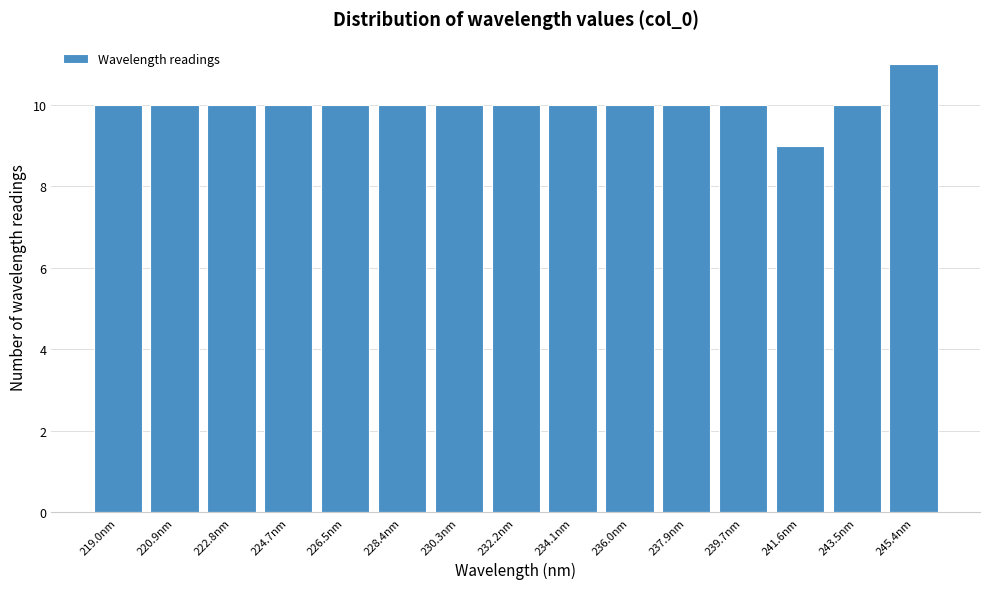

Reading left to right, list every bar in this chart as the range it spans on the x-axis followed by its height. Neither the bar edges nor the heights are printed on the chart, so give them approximately, as read against the axes.

218.0 to 220.0: 10
220.0 to 221.8: 10
221.8 to 223.8: 10
223.8 to 225.6: 10
225.6 to 227.4: 10
227.4 to 229.4: 10
229.4 to 231.2: 10
231.2 to 233.2: 10
233.2 to 235.0: 10
235.0 to 237.0: 10
237.0 to 238.8: 10
238.8 to 240.6: 10
240.6 to 242.6: 9
242.6 to 244.4: 10
244.4 to 246.4: 11